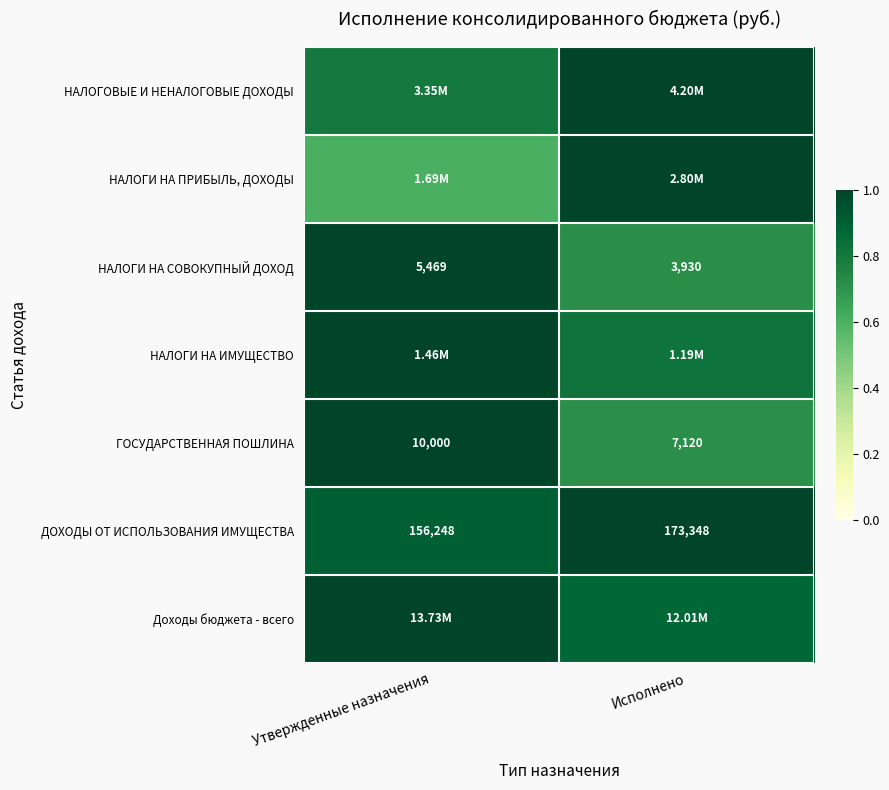

Rank the categories by НАЛОГИ НА СОВОКУПНЫЙ ДОХОД value from highest to lowest.

Утвержденные назначения, Исполнено